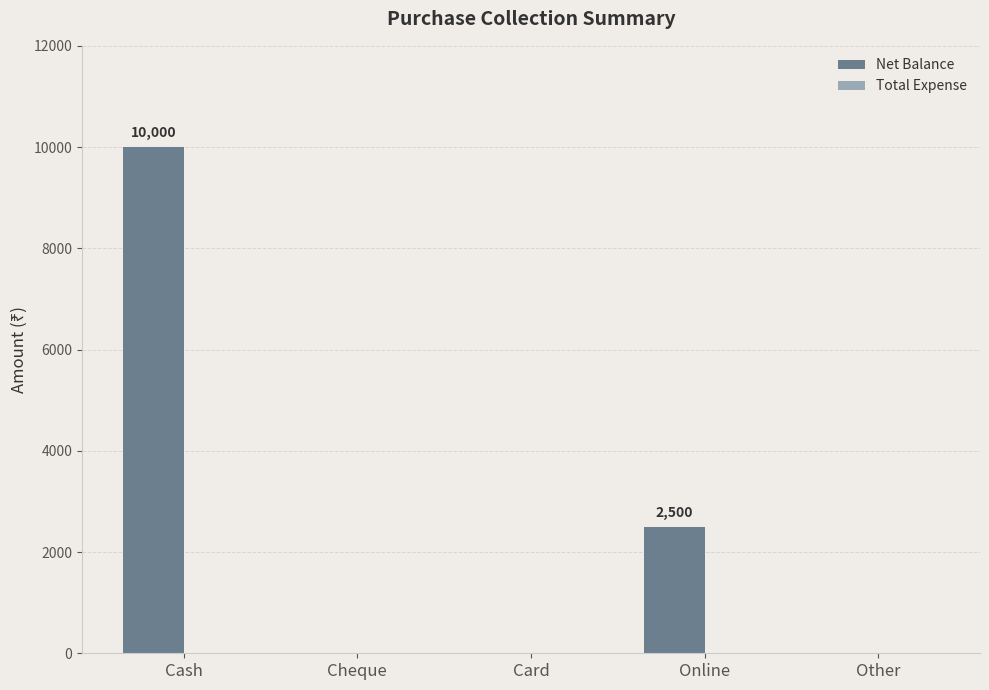

What is the greatest value displayed?

10000